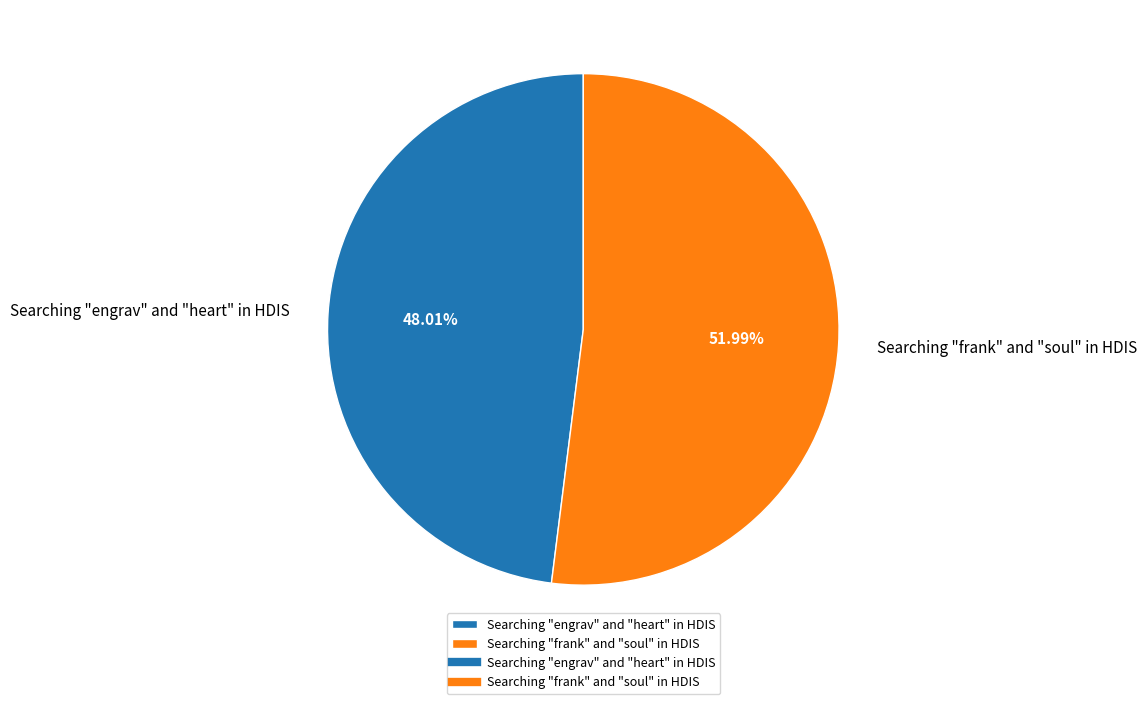

How many slices are in this pie chart?

2